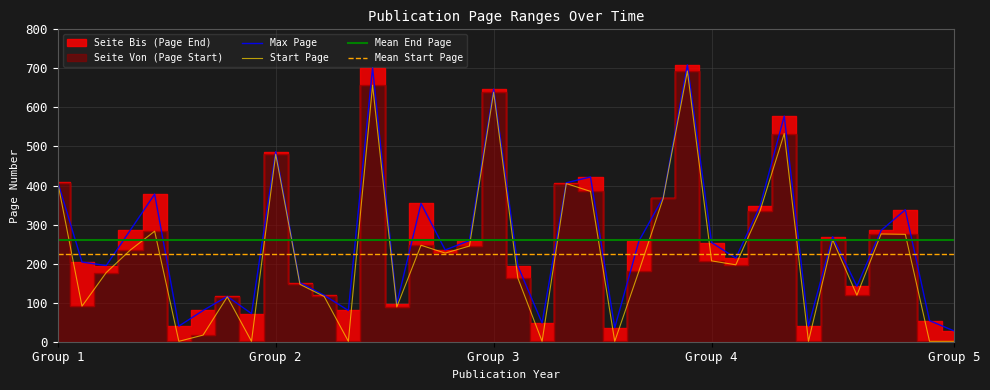

Reading left to right, what are all the values shown in this chart?

Seite Von: 407	91	235	283	1	17	115	1	480	147	116	1	657	247	89	639	227	245	163	405	1	385	1	181	367	693	207	197	335	533	261	119	276	275	1	1	177	1
Seite Bis: 409	204	286	378	40	80	116	72	487	151	119	80	702	354	97	647	235	259	194	407	48	422	36	258	369	709	254	214	347	578	269	142	285	338	54	28	195	40